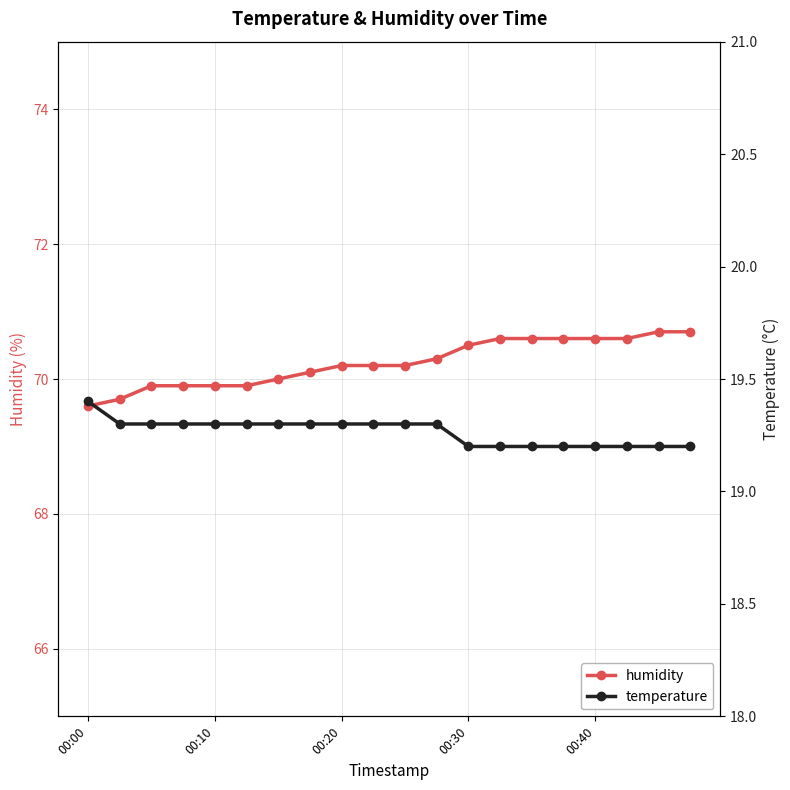

What is the maximum value for humidity?

70.7